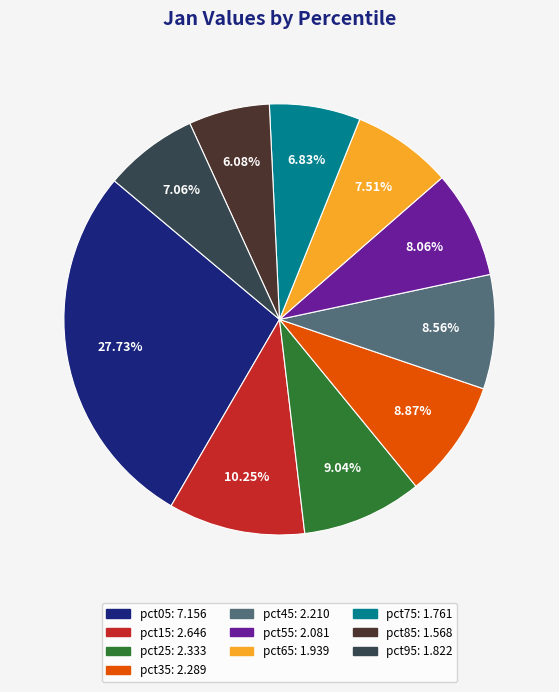

To the nearest percent, what is the combined percentage of pct05 and pct45?

36%